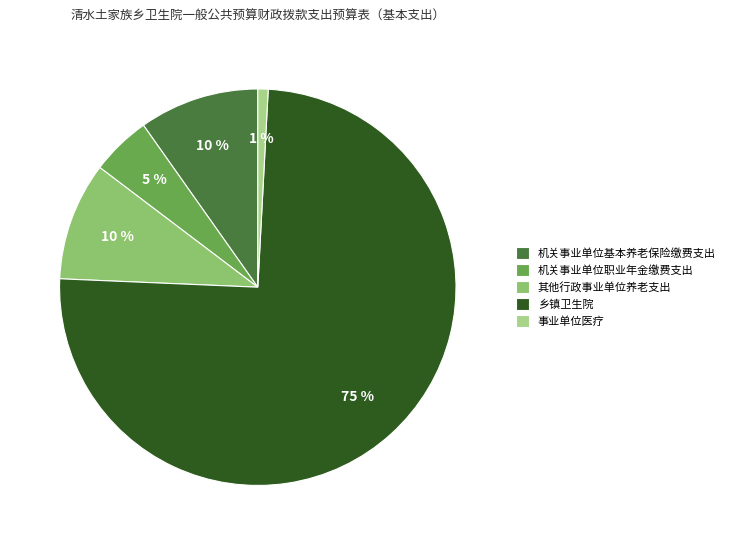

Is the sum of 机关事业单位职业年金缴费支出 and 乡镇卫生院 greater than half?

Yes